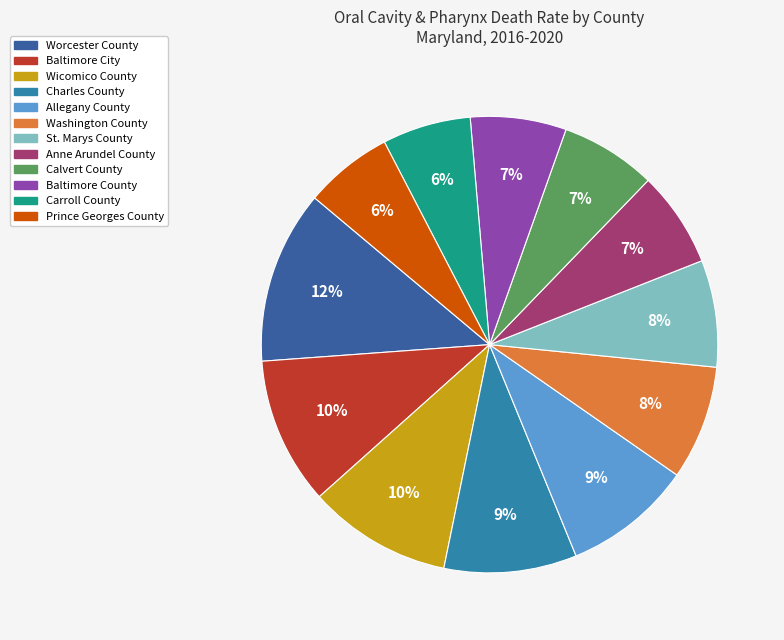

To the nearest percent, what portion does St. Marys County represent?

8%